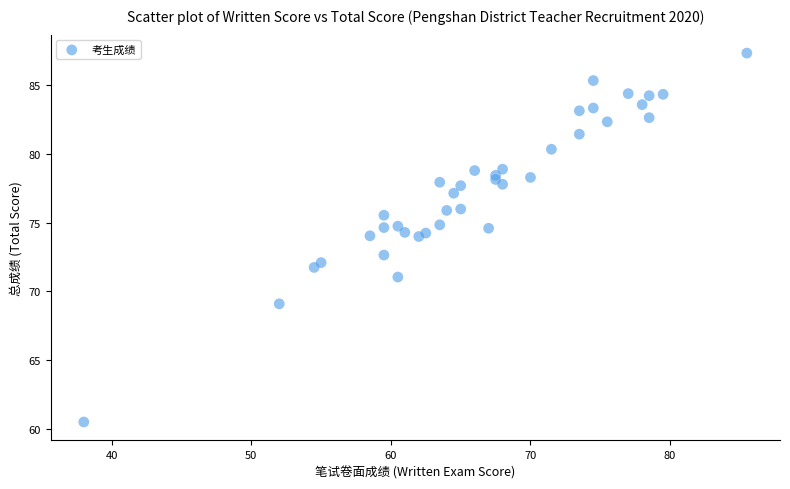

What Y value in the scatter plot is closest to 73?

72.7